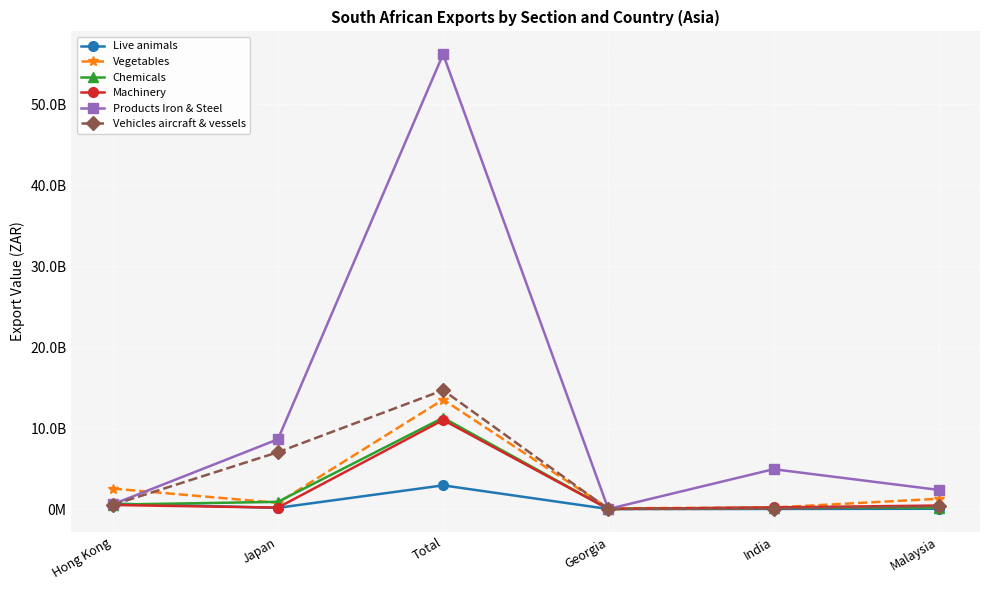

Is this an area chart (filled region under the line)?

No